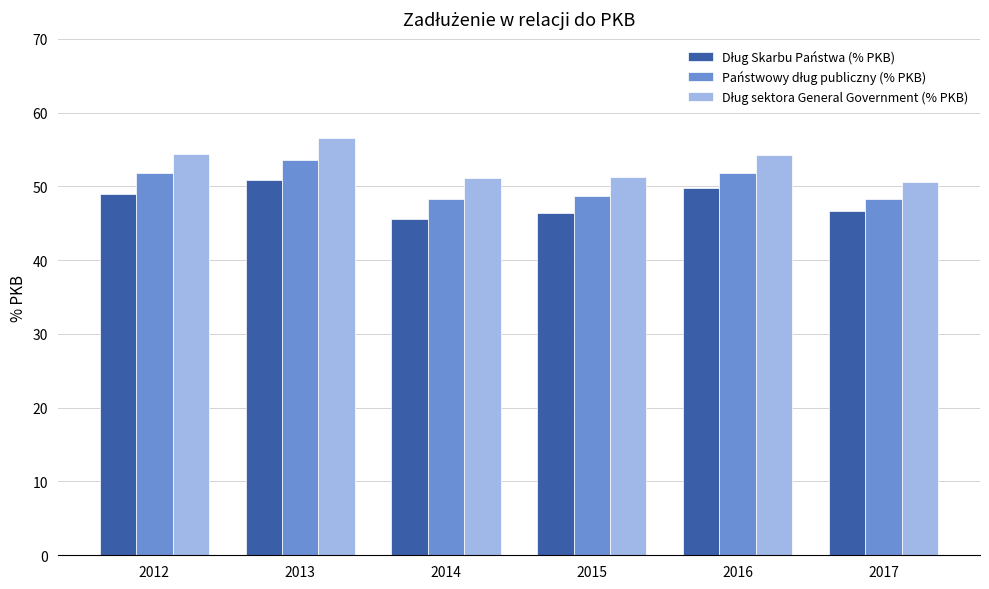

What is the total value across all series at 2015?

146.3